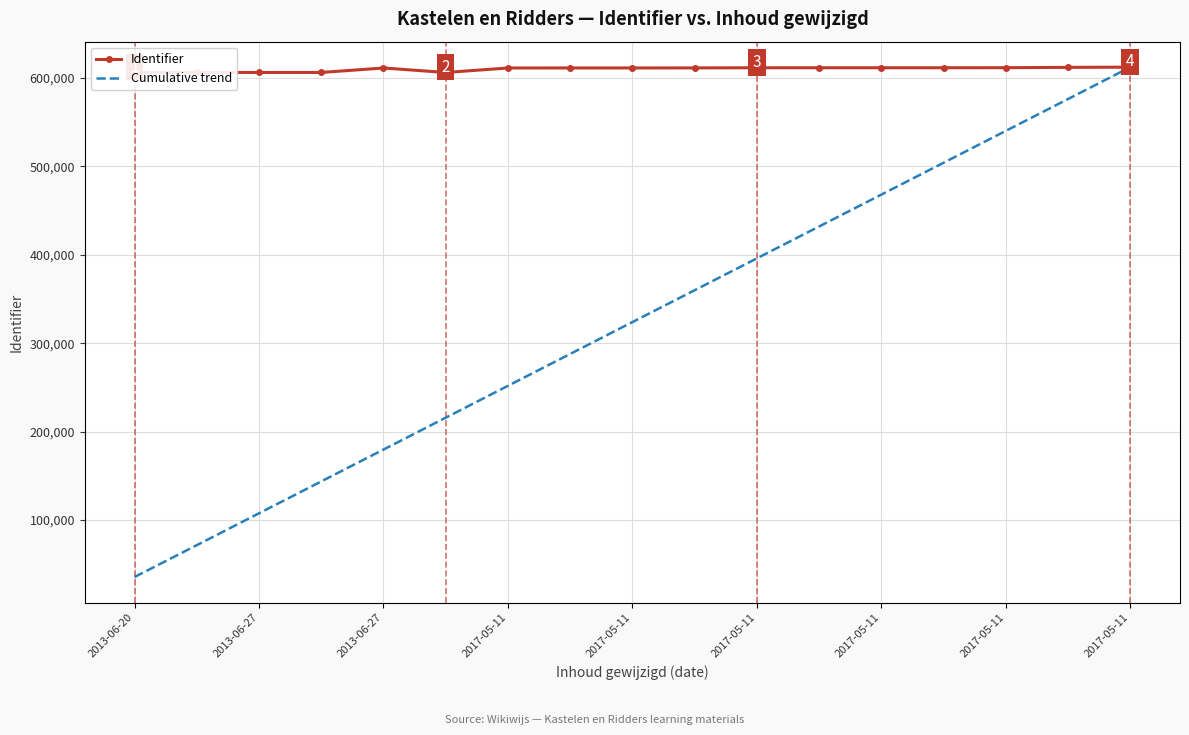

Which series has the largest total across all categories?

Identifier